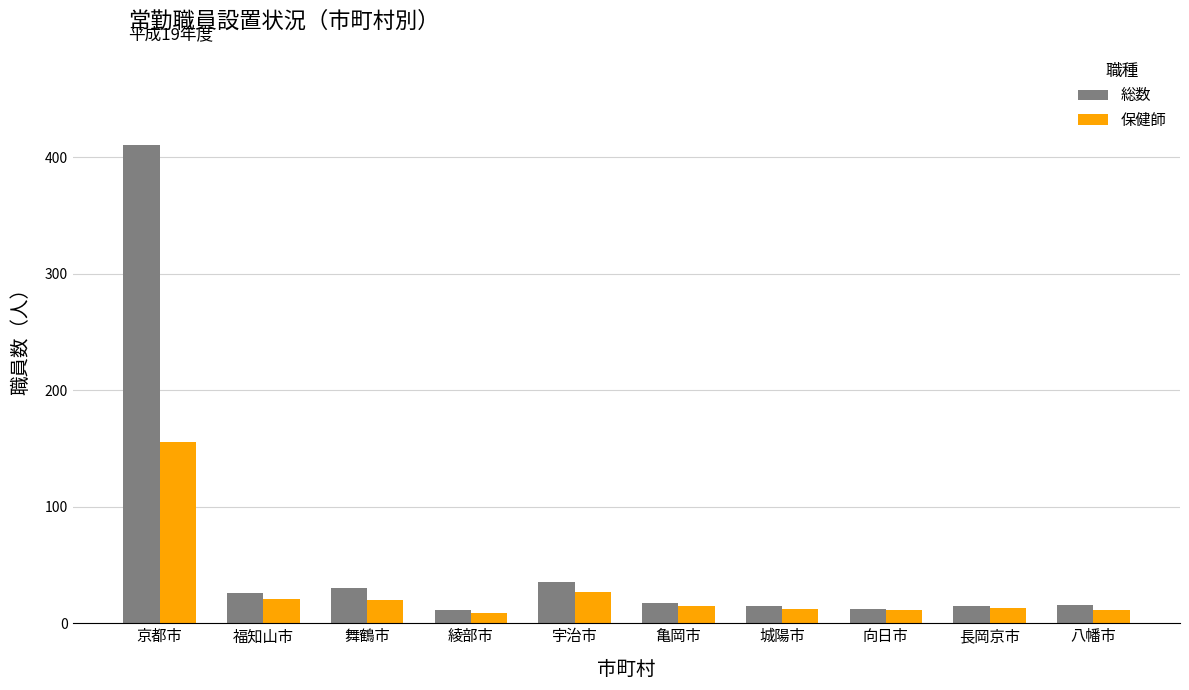

Rank the series by their maximum value, from highest to lowest.

総数, 保健師